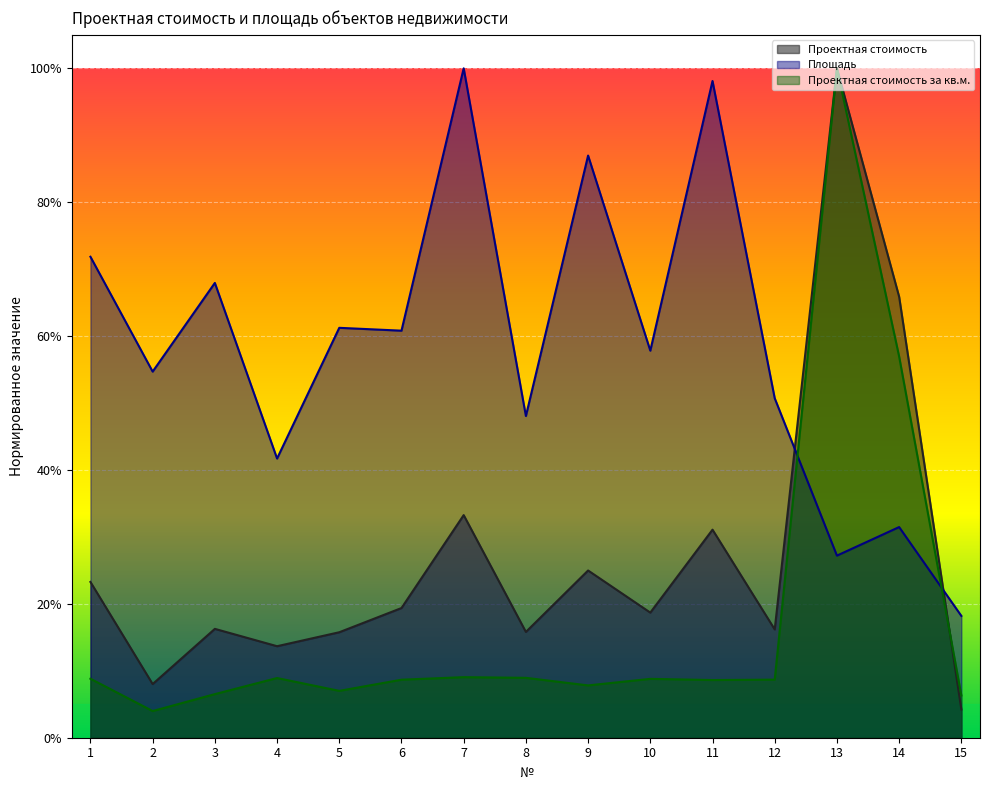

True or false: Площадь has a value of 0.6 at 5.

True